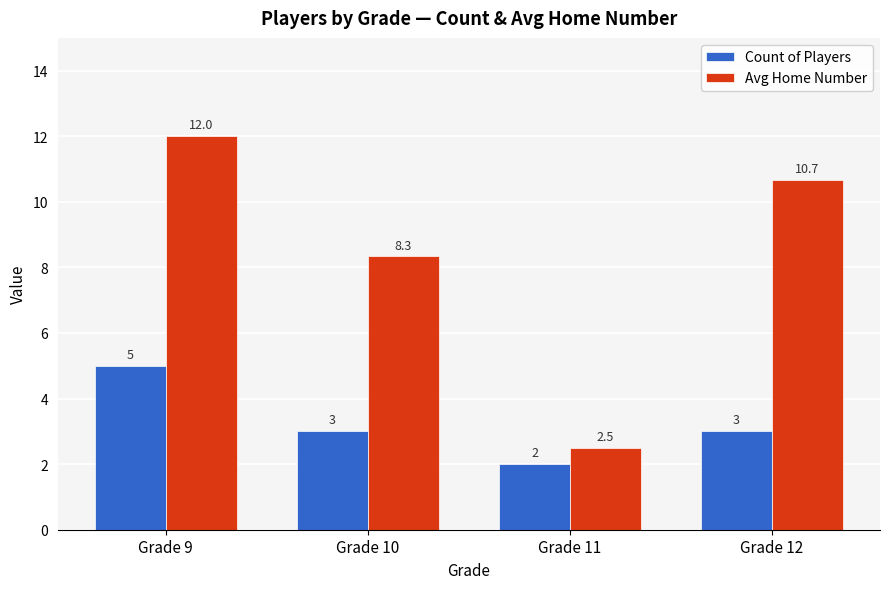

Which series has the largest total across all categories?

Avg Home Number